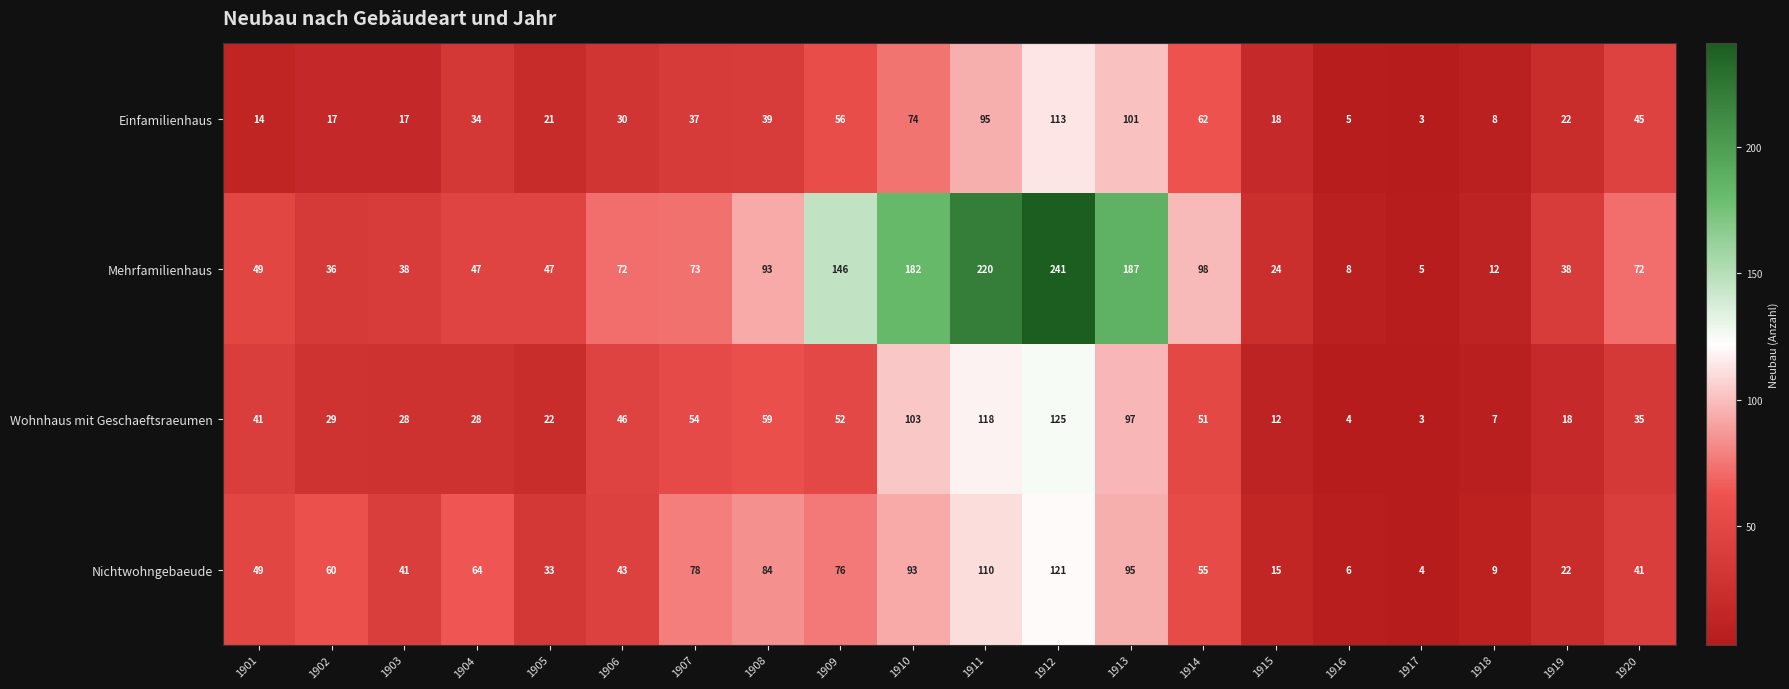

What is the minimum value shown in the chart?

3